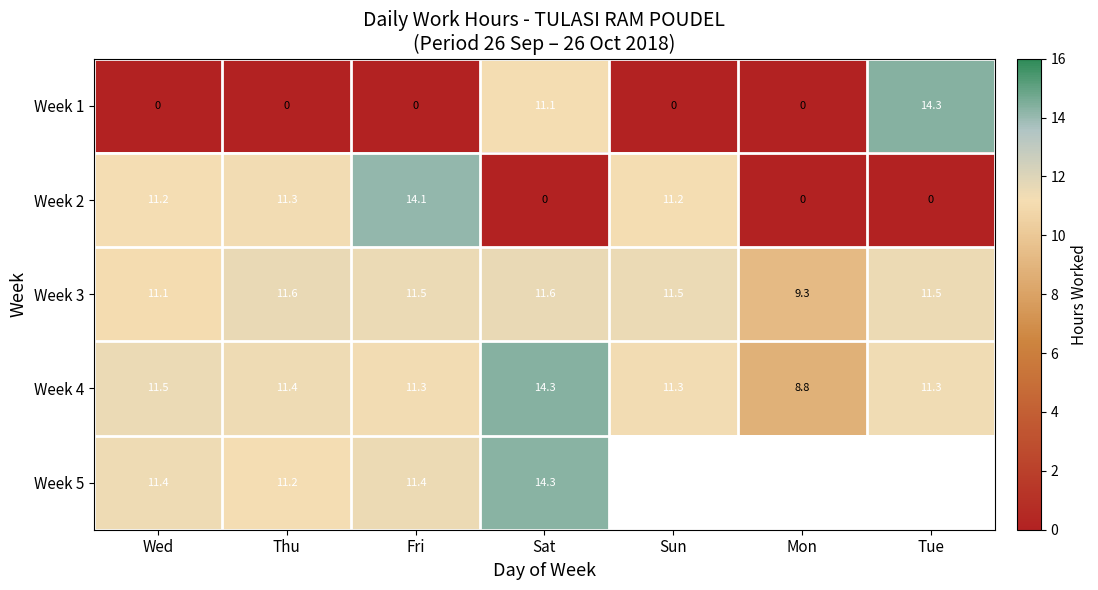

Rank the series at Wed from lowest to highest value.

Week 1, Week 3, Week 2, Week 5, Week 4